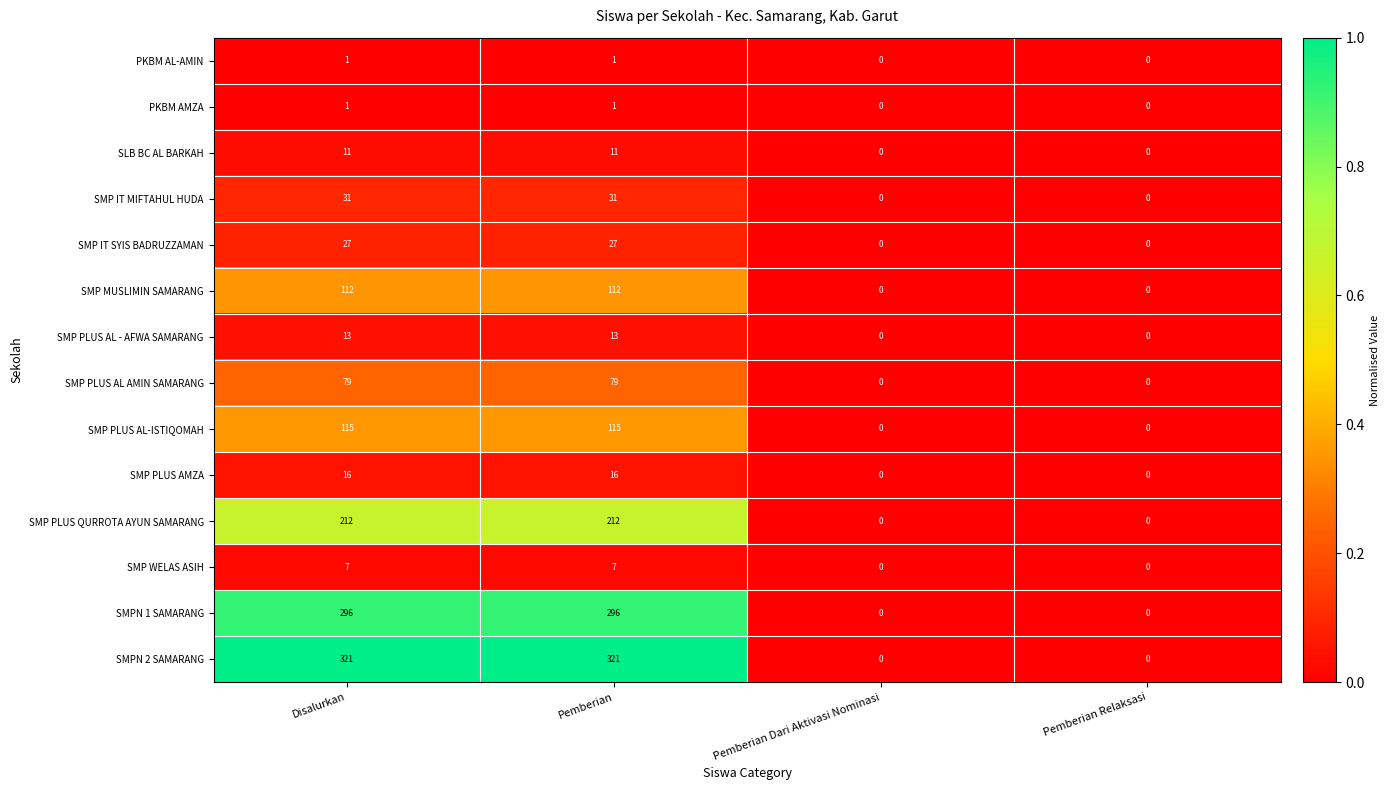

How many categories are shown in the chart?

4